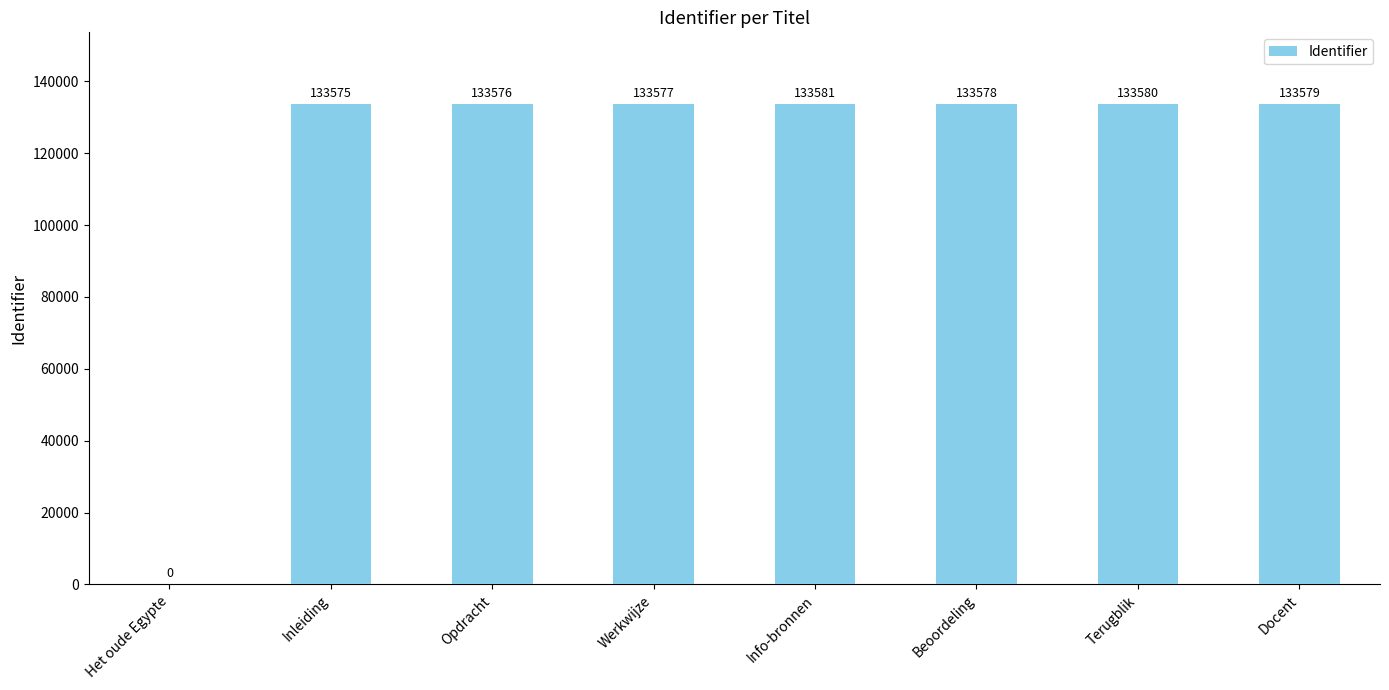

What is the sum of all values?

935046